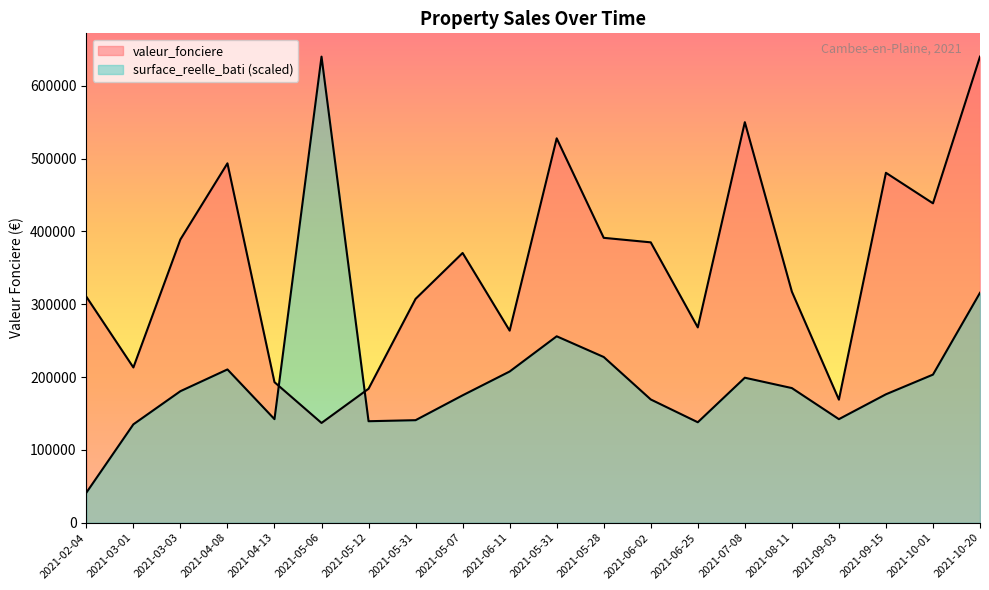

What is the difference between the maximum and minimum values in the valeur_fonciere series?

503000.0